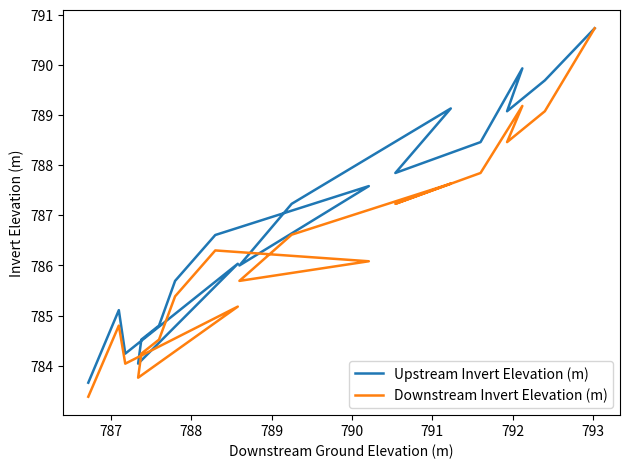

At how many categories does at least one series exceed 784?

18